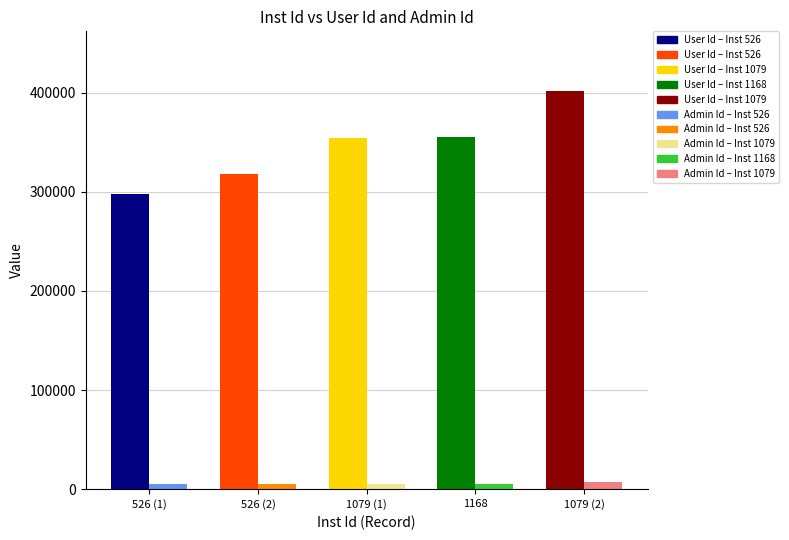

List the labels in order of Admin Id value, largest first.

1079, 526, 526, 1079, 1168